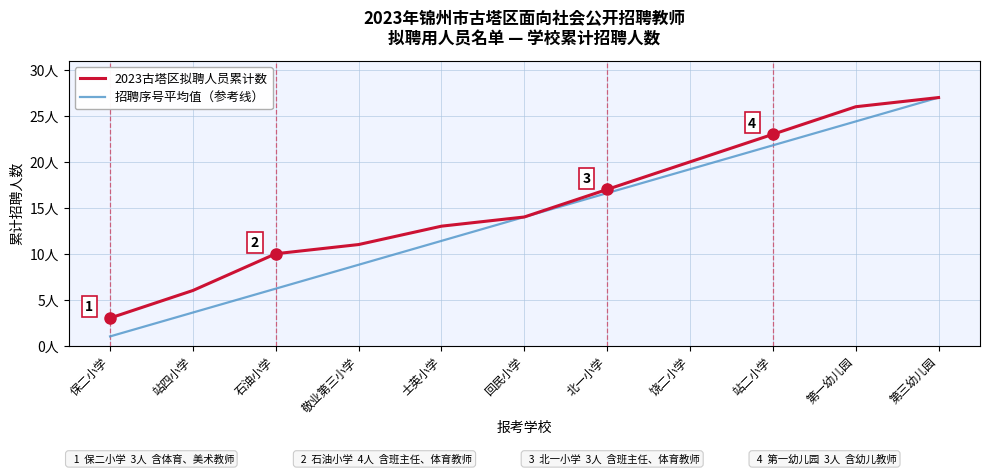

Does the chart have visible grid lines?

Yes